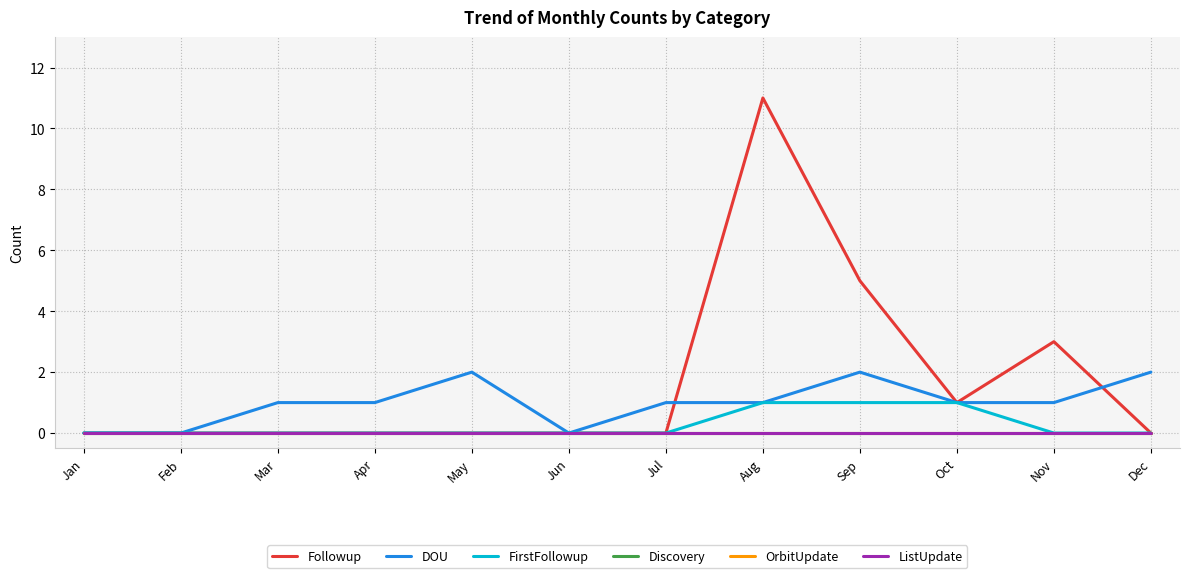

True or false: ListUpdate has more than 0 interior local peaks.

False